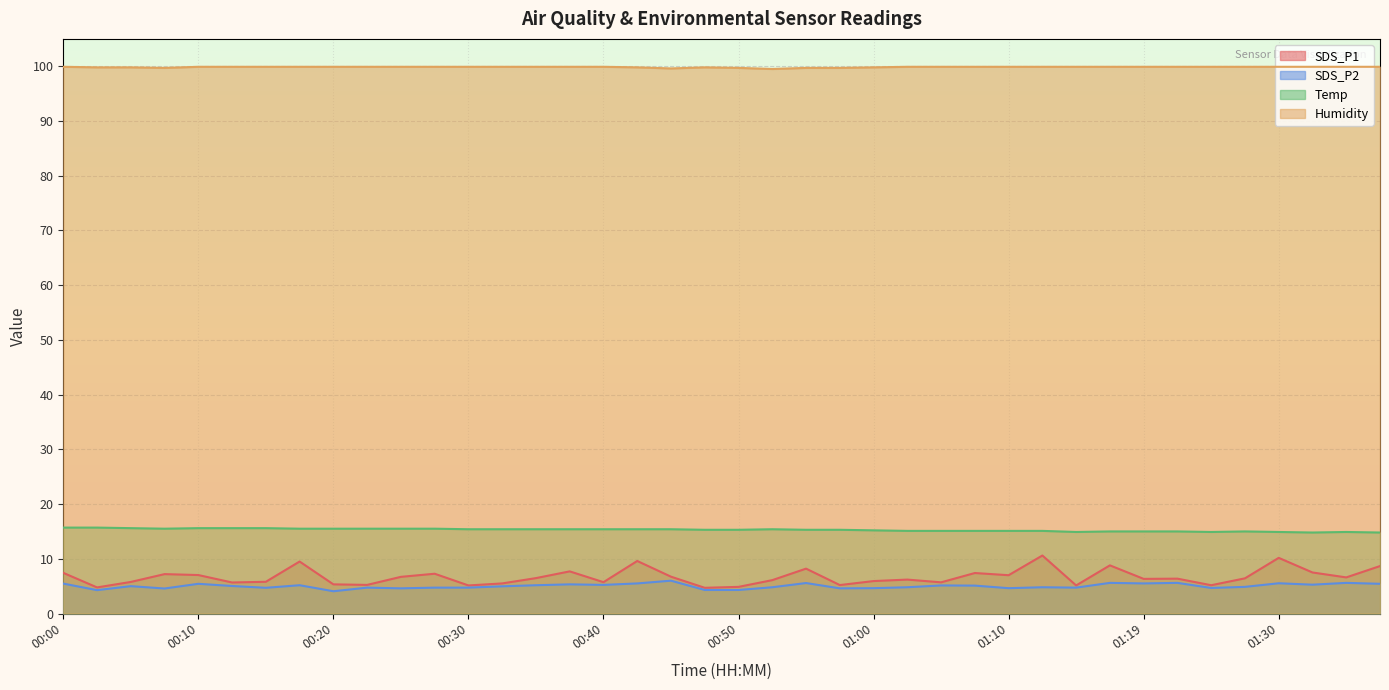

What is the difference between the second highest and minimum values in the SDS_P1 series?

5.5